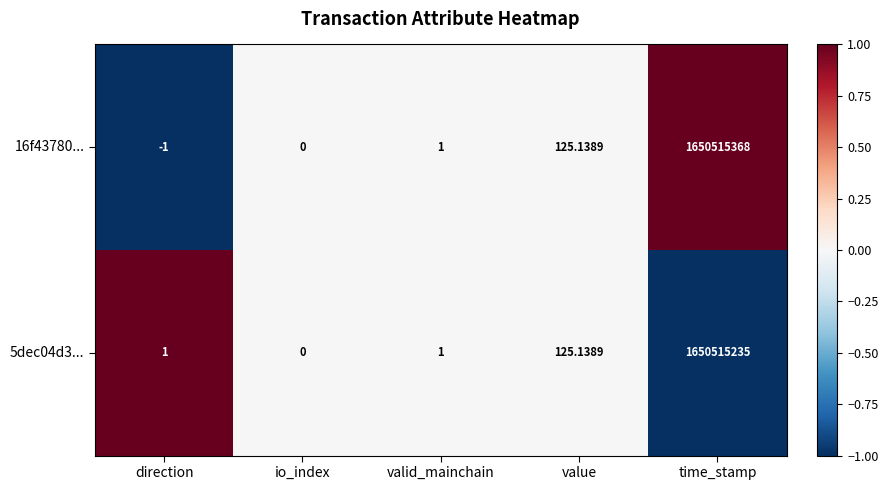

Is the value of 5dec04d3... at value greater than the value of 16f43780... at valid_mainchain?

Yes